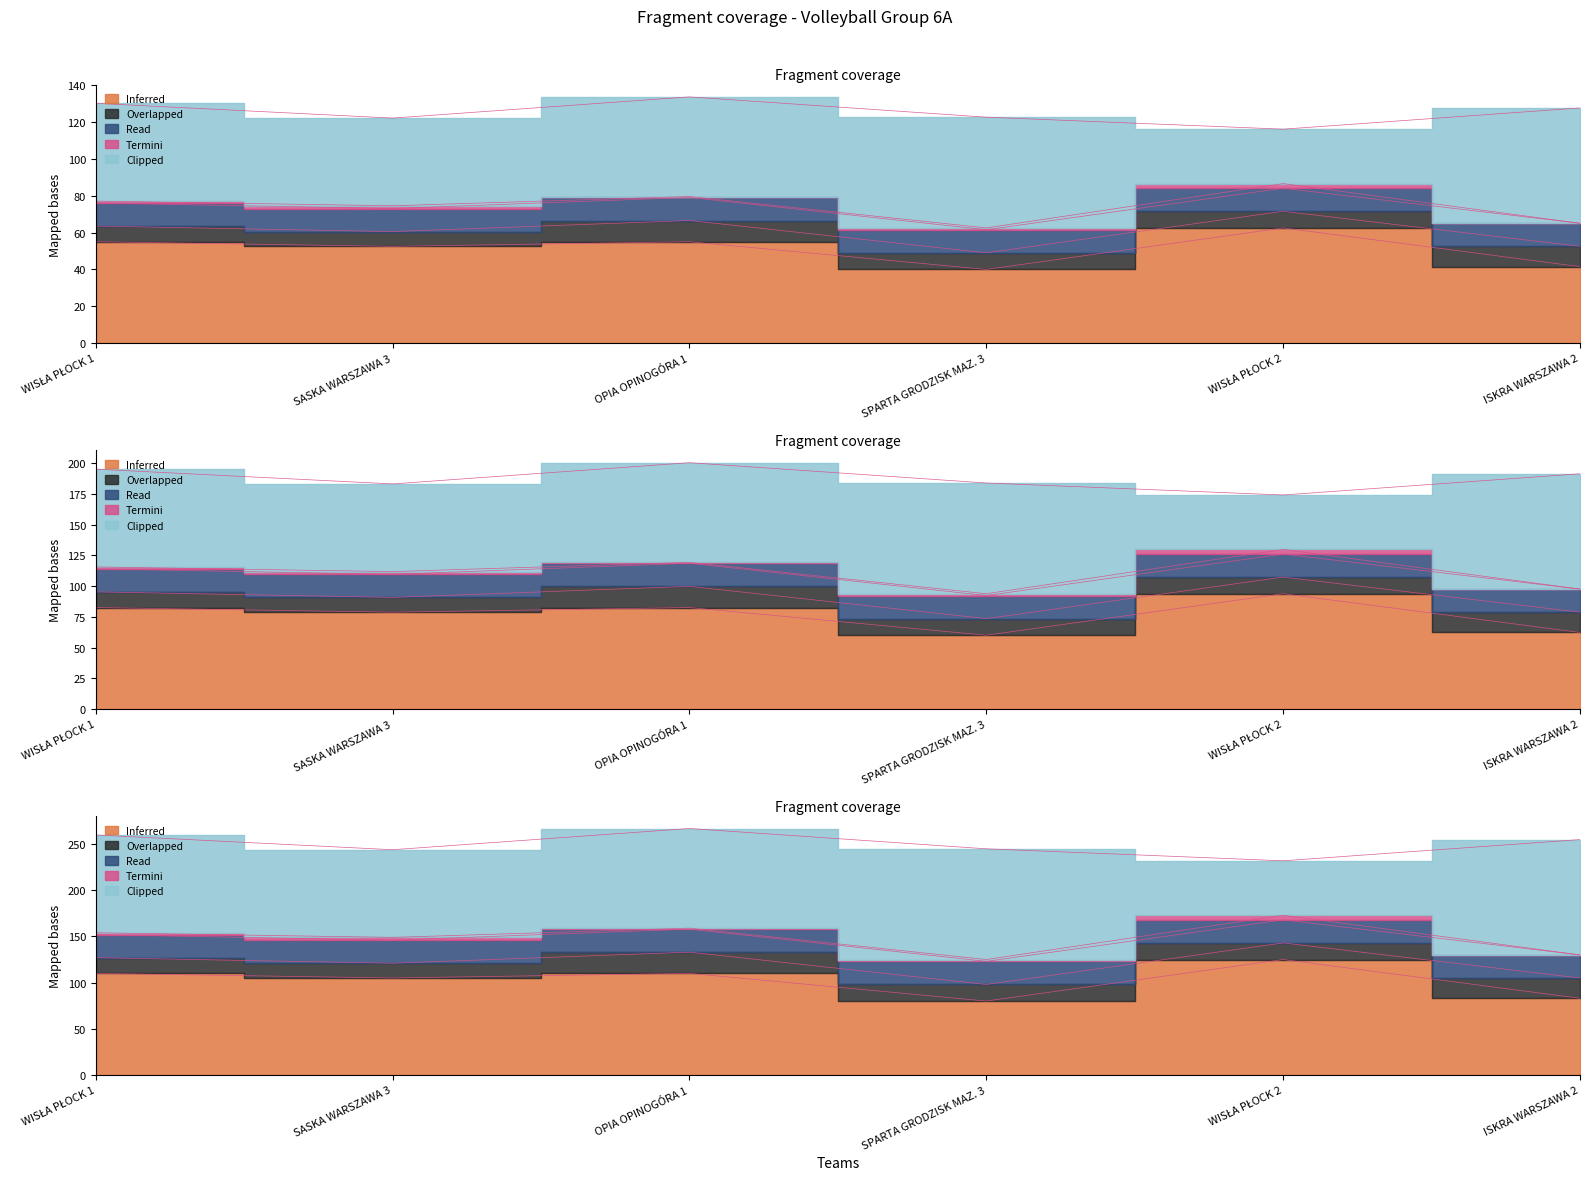

Rank the categories by Inferred value from highest to lowest.

4, 0, 2, 1, 5, 3